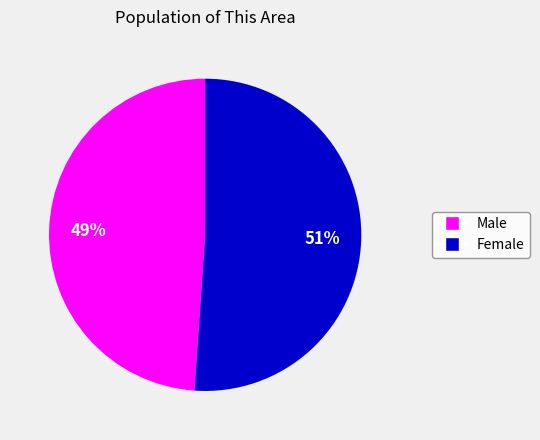

To the nearest percent, what portion does Male represent?

49%